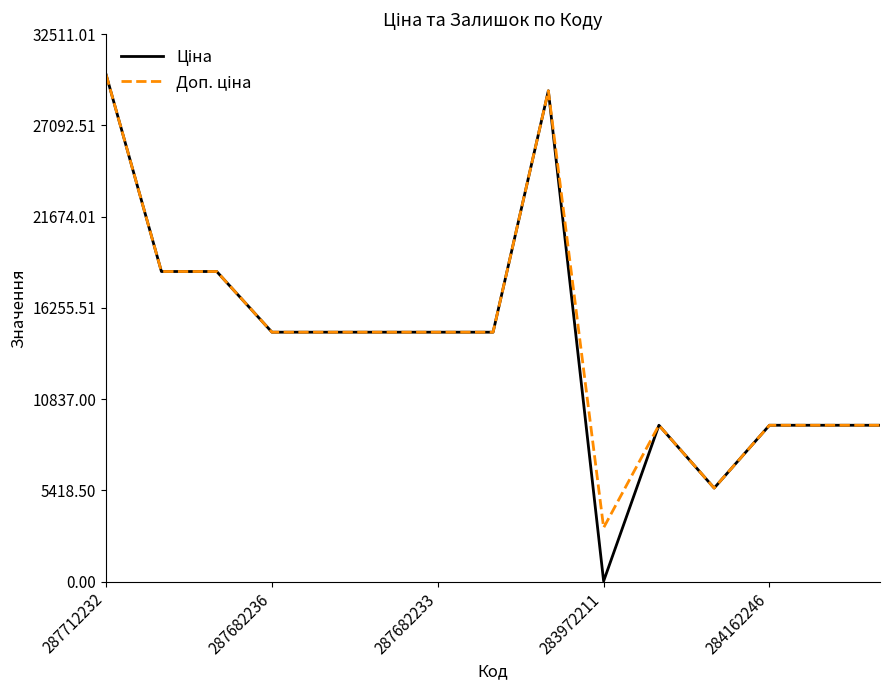

Is this an area chart (filled region under the line)?

No